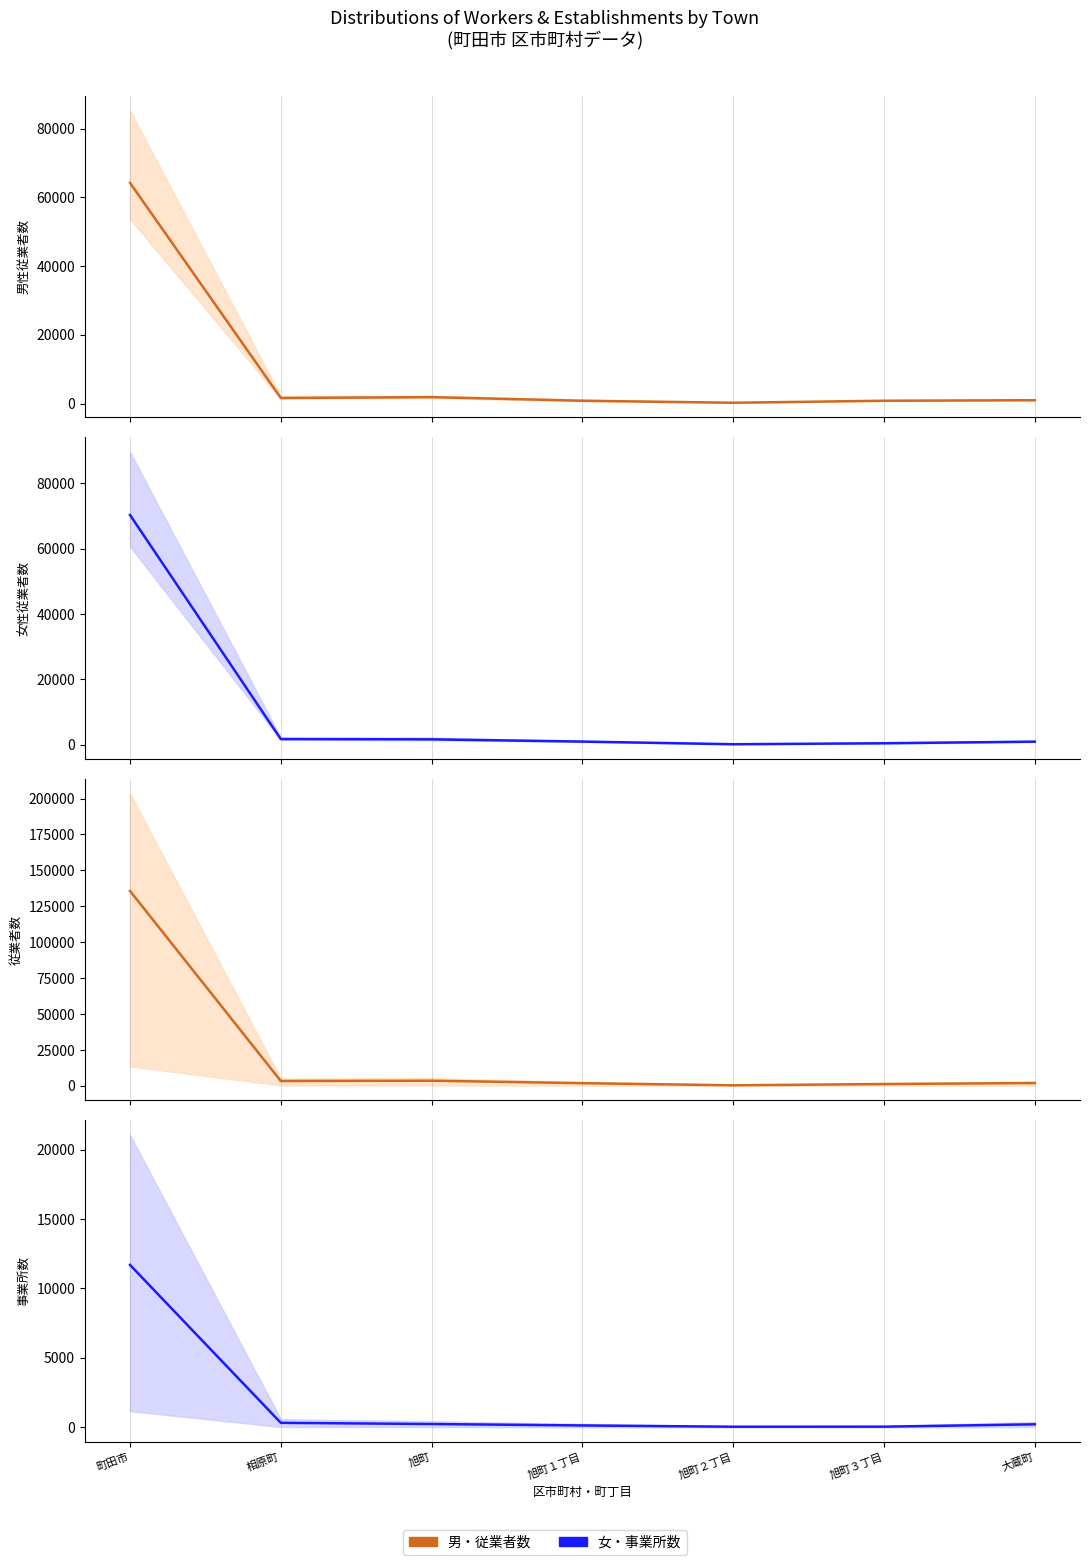

Reading right to left, transcribe all the data shown in this chart.

男: 964	813	227	812	1852	1614	64229
女: 981	491	193	1002	1686	1772	70240
従業者数: 1998	1304	420	1894	3618	3412	135702
事業所数: 222	53	49	141	243	329	11694